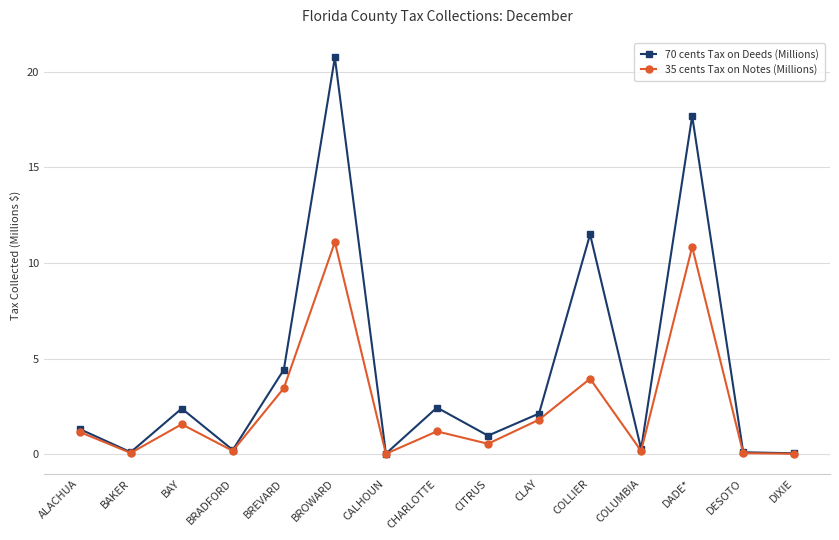

What is the value of the 35 cents Tax on Notes (Millions) point at the 8th from the left?

1.2